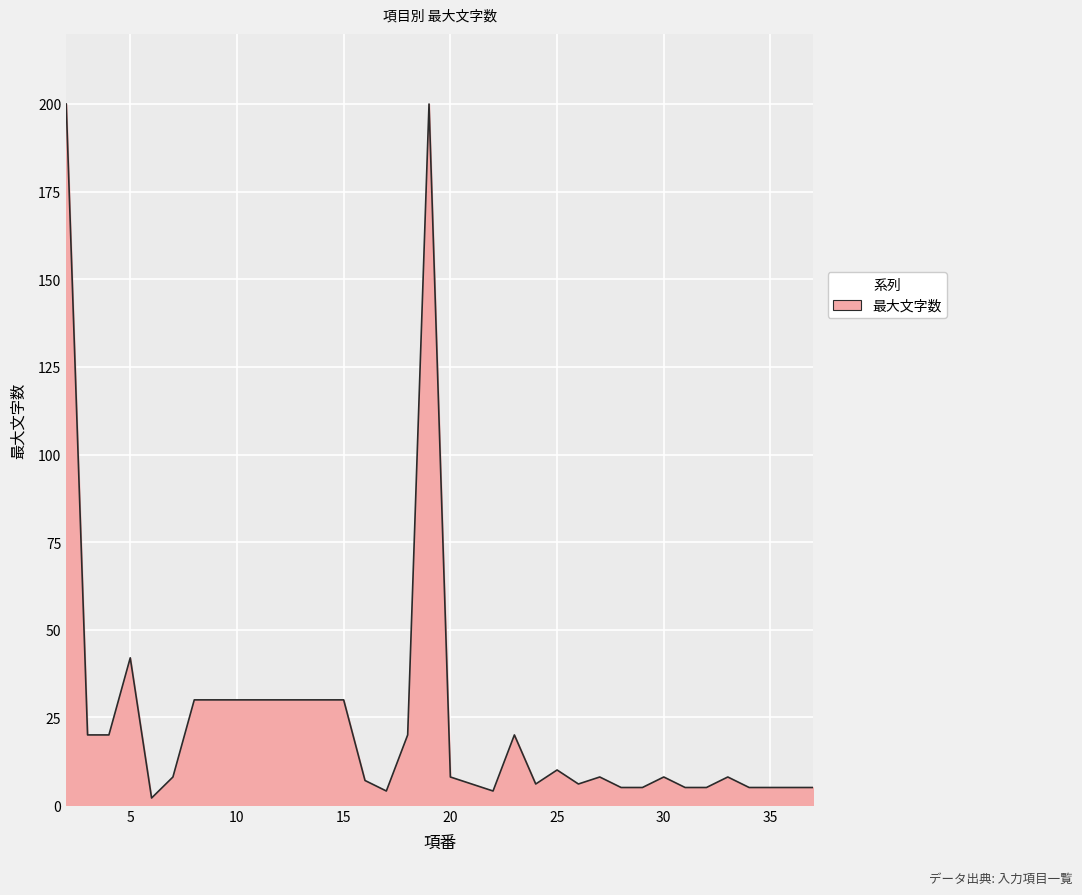

What is the maximum value shown in the chart?

200